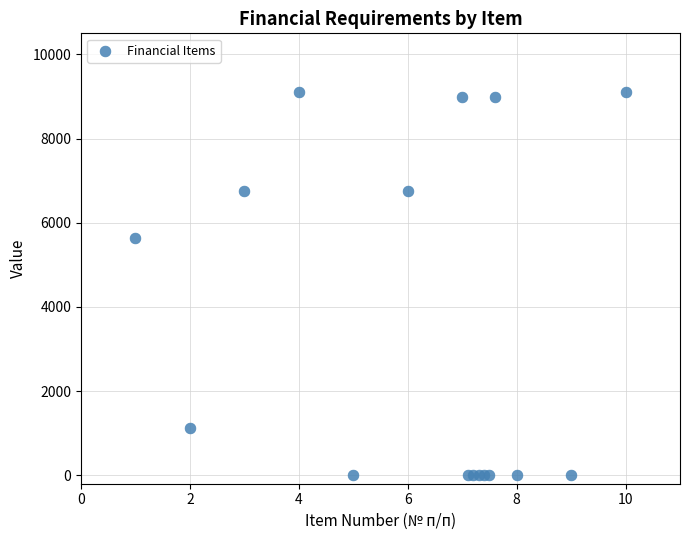

What Y value in the scatter plot is closest to 4551?

5633.9